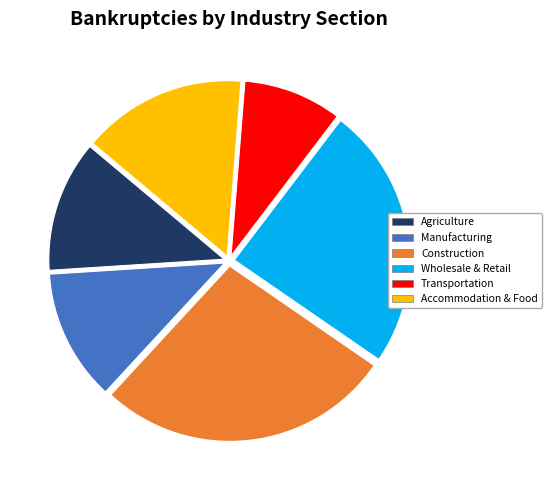

Approximately how many times larger is the value at Accommodation & Food compared to Construction?

0.6